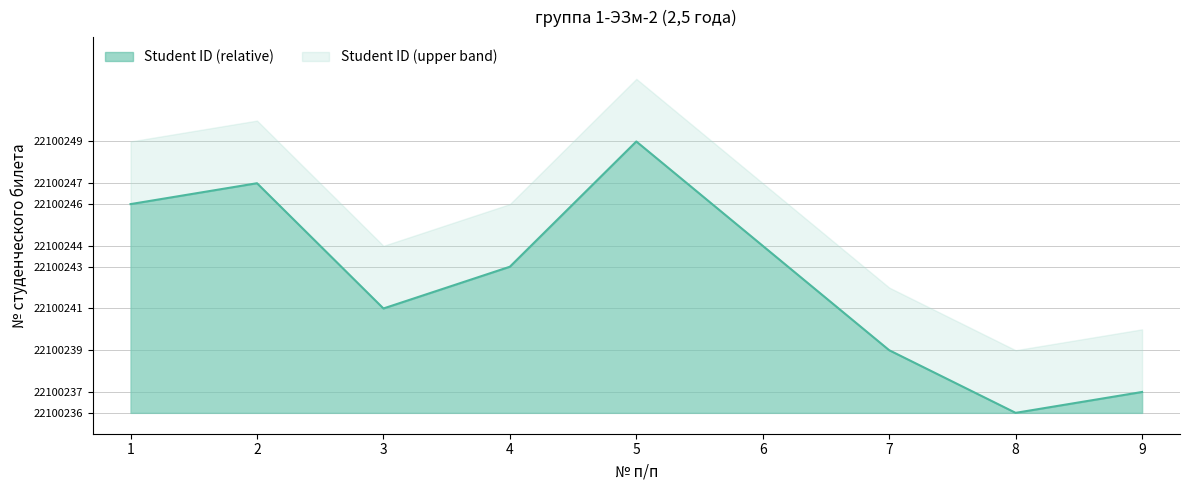

What is the ratio of the value at 4 to the value at 5?

0.5